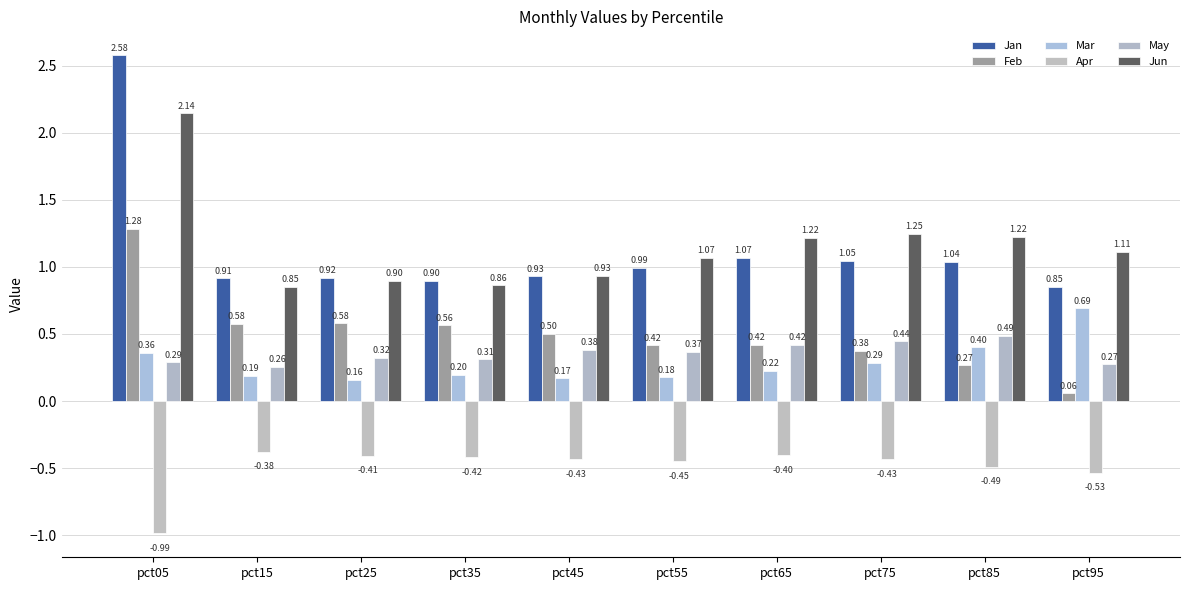

Are the bars horizontal?

No